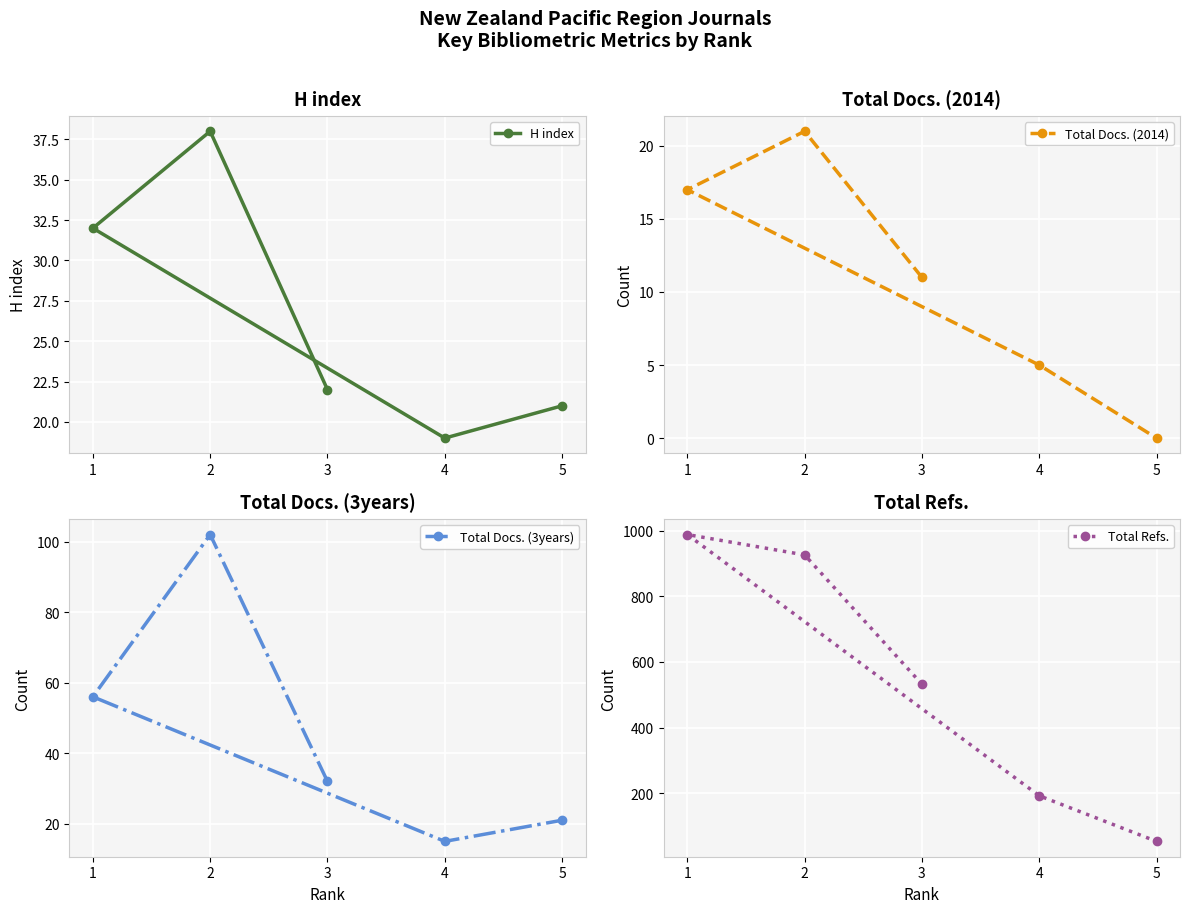

How many data points does each series have?

5